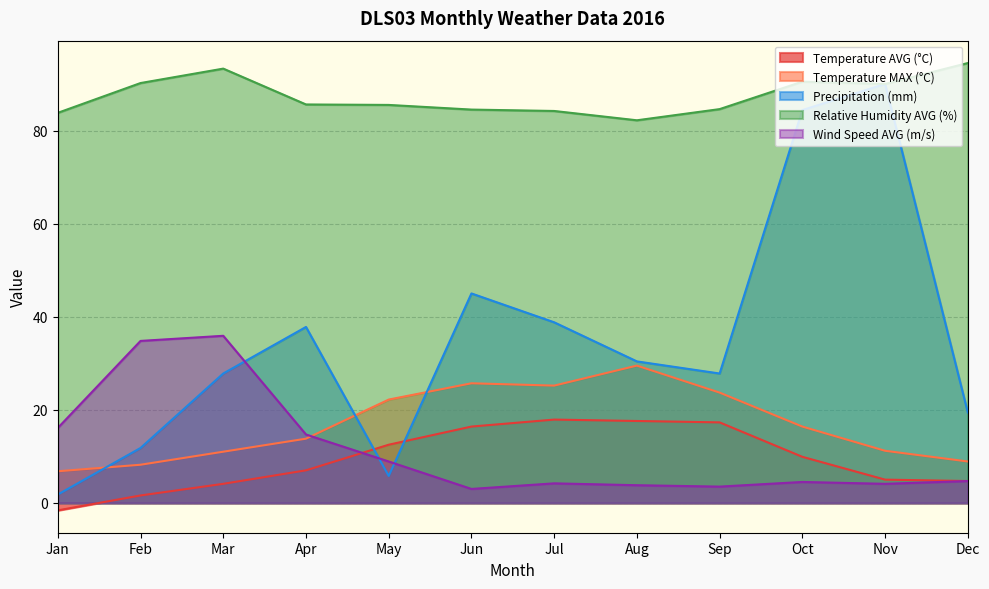

At which label does Precipitation (mm) first exceed 30?

Apr